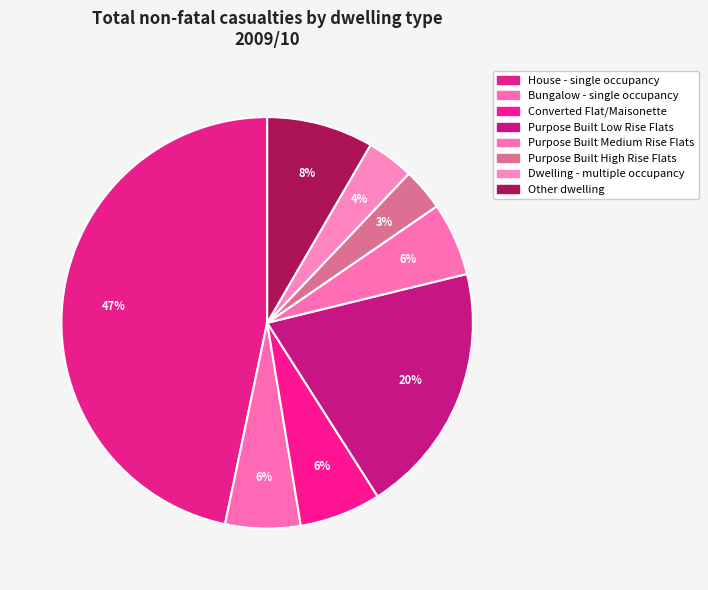

Between Bungalow - single occupancy and Purpose Built Low Rise Flats, which is larger?

Purpose Built Low Rise Flats